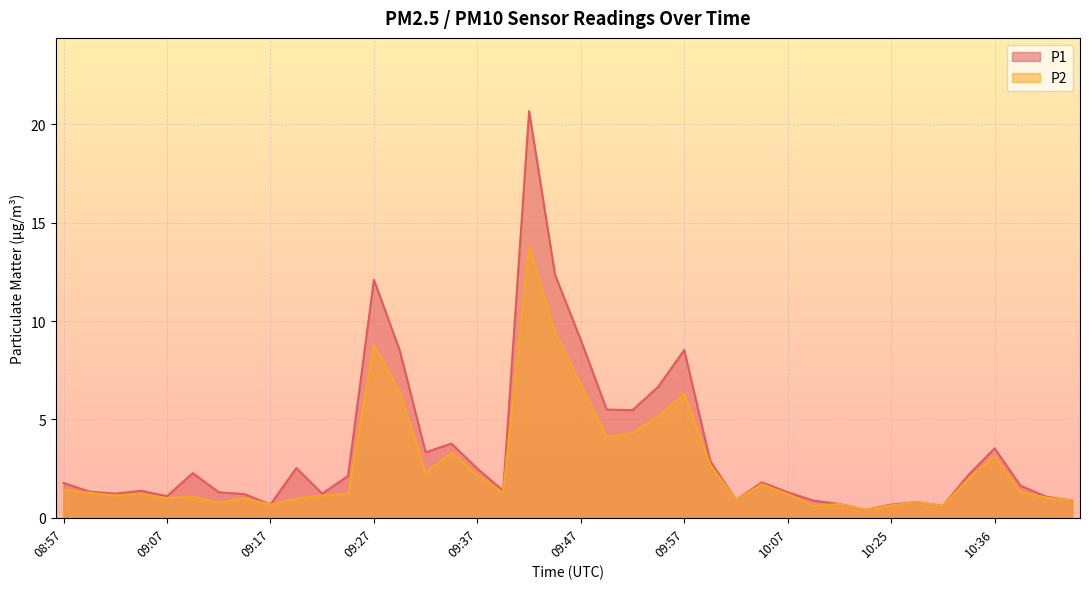

Rank the series by their maximum value, from highest to lowest.

P1, P2